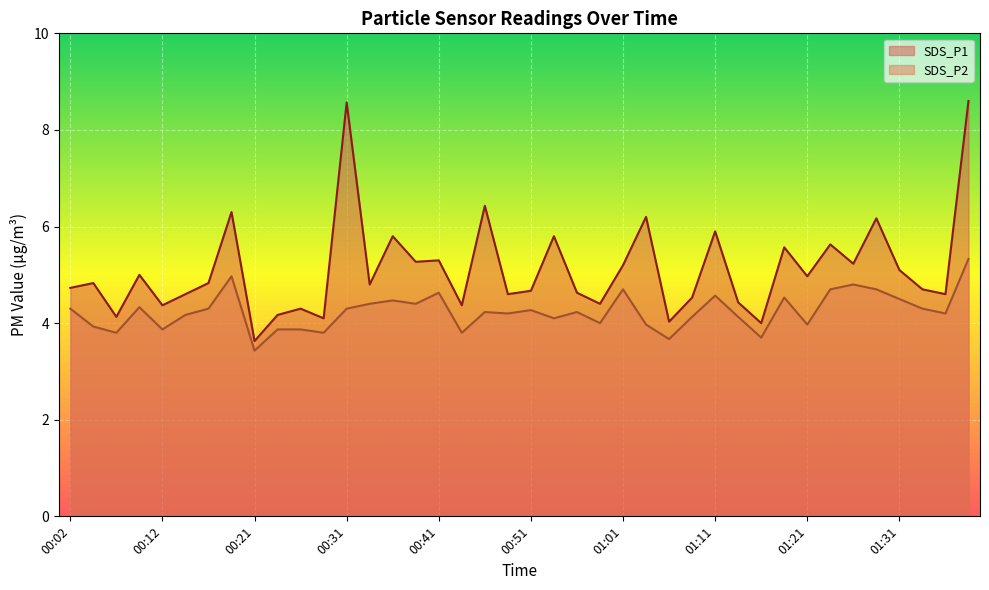

What is the sum of all SDS_P2 values?

169.6